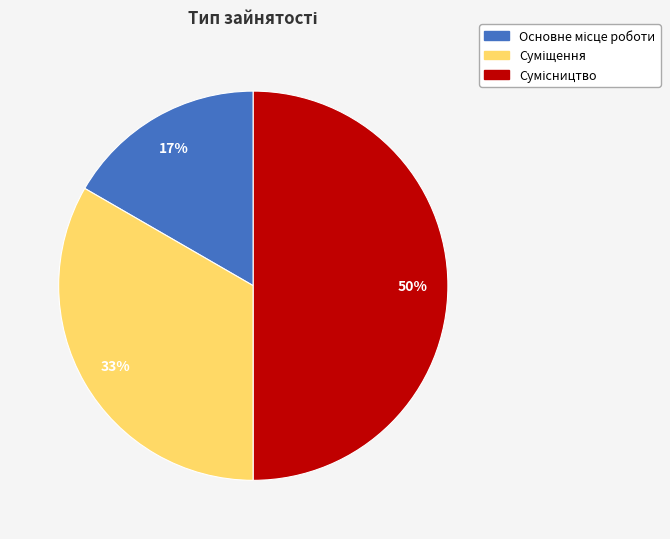

To the nearest percent, what is the average slice percentage?

33%